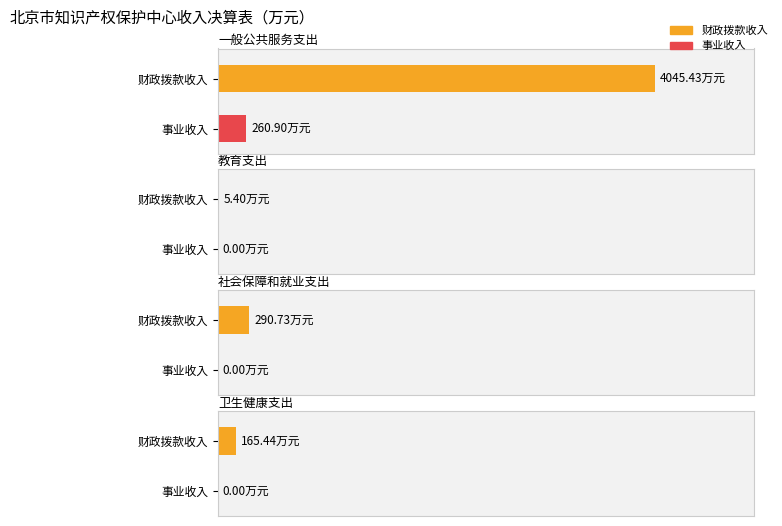

At which category is the sum across all series the highest?

一般公共服务支出